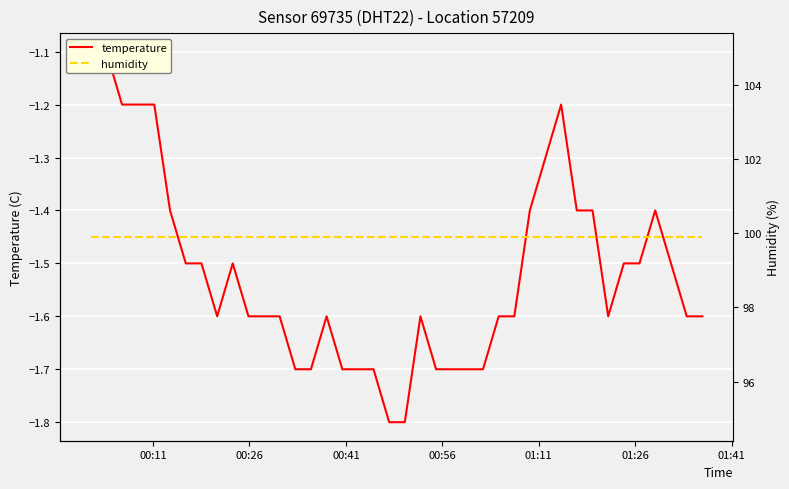

Rank the series by their maximum value, from lowest to highest.

temperature, humidity